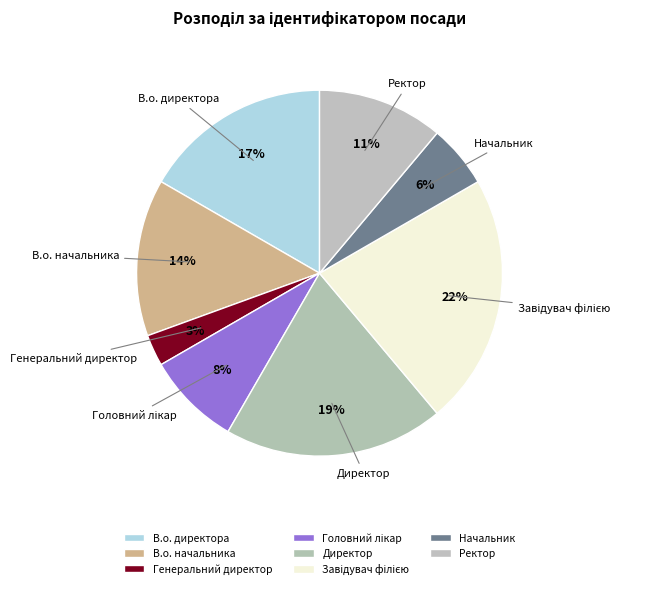

True or false: В.о. директора accounts for 17% of the total.

True